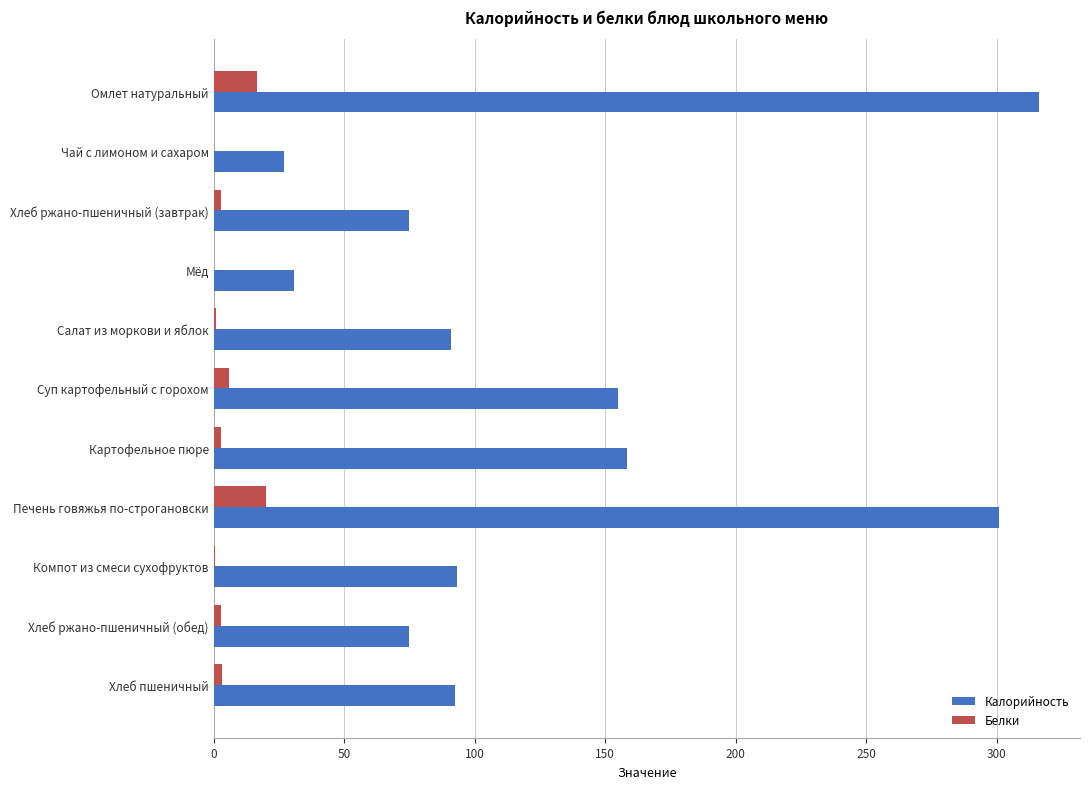

Is the value of Белки at Чай с лимоном и сахаром greater than the value of Калорийность at Печень говяжья по-строгановски?

No